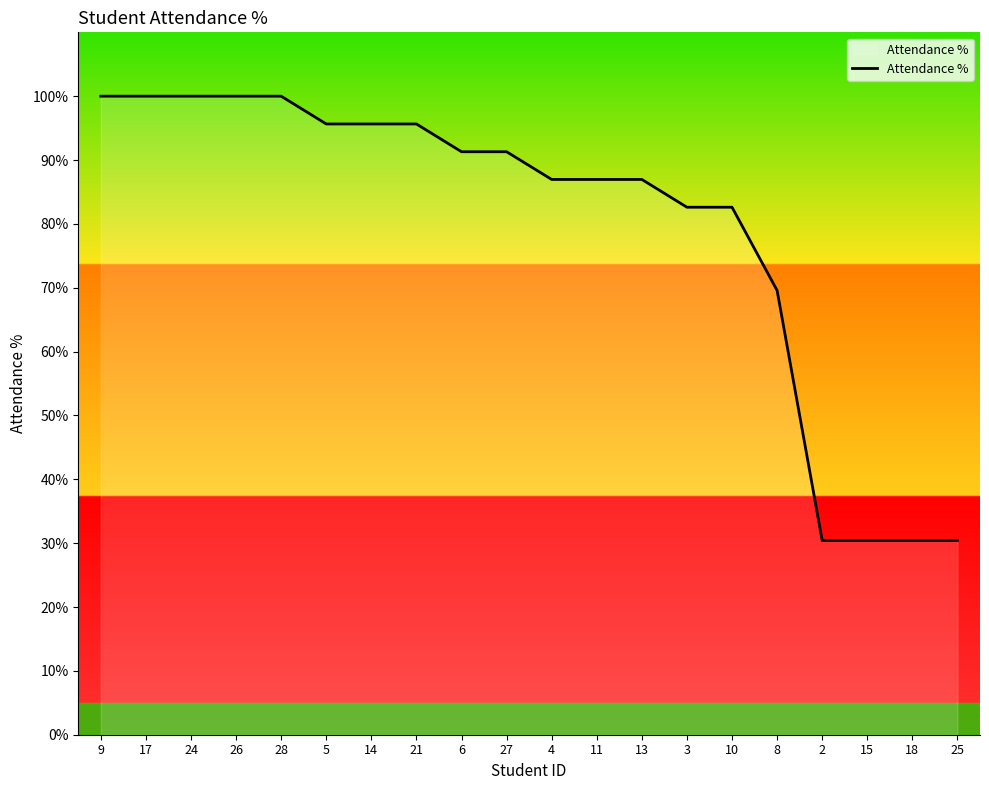

What is the difference between the values at 3 and 9?

17.4